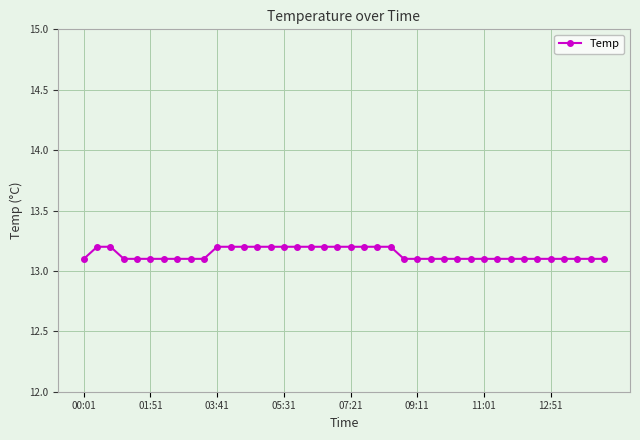

What is the minimum value shown in the chart?

13.1